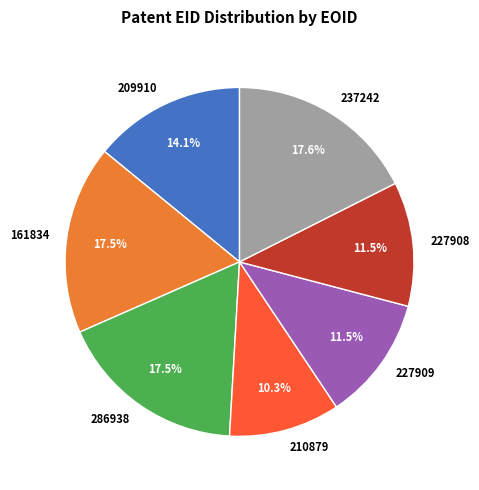

Count the number of slices in the pie.

7